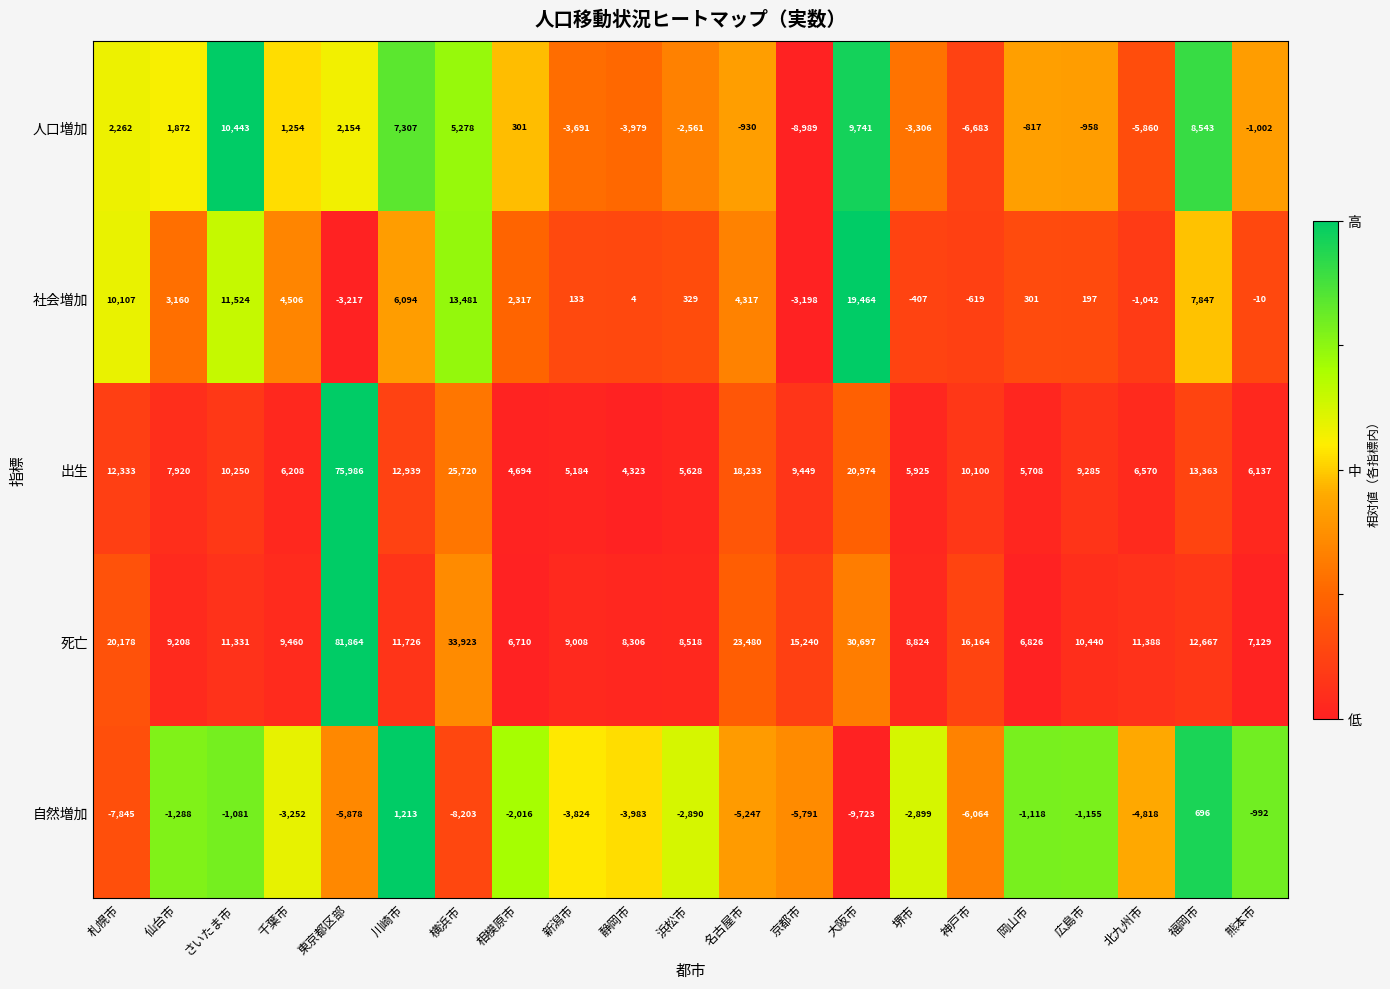

What is the sum of the 人口増加 values at 静岡市 and 神戸市?

-10662